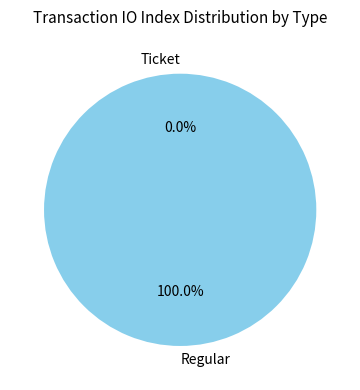

Which slice represents more than half of the pie?

Regular